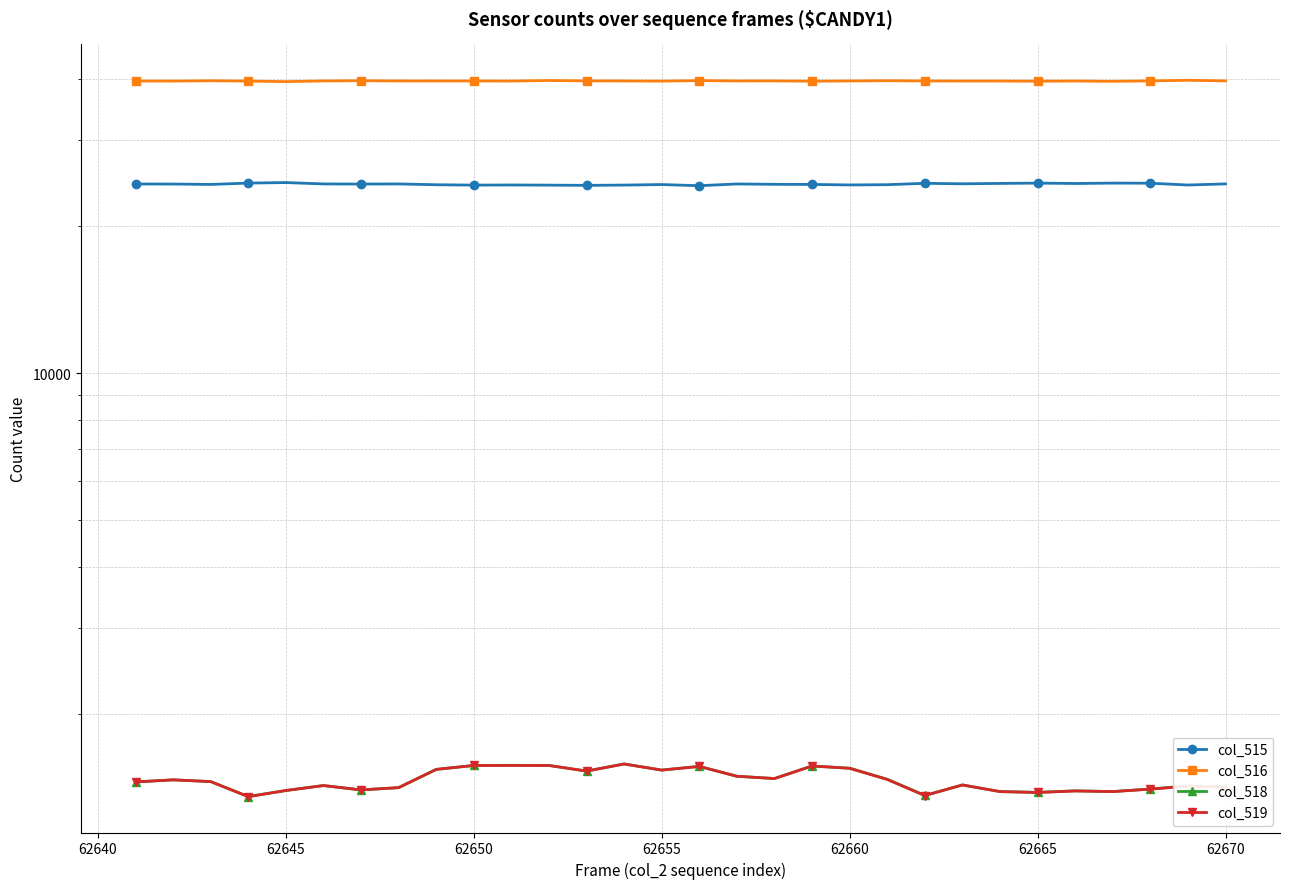

True or false: col_515 and col_516 intersect in this chart.

False